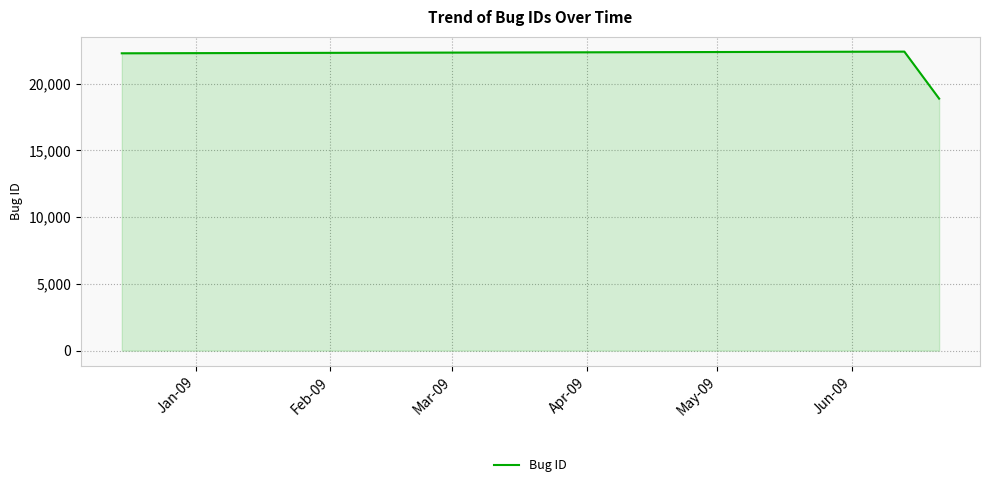

Reading left to right, what are all the values shown in this chart?

22268	22393	18872